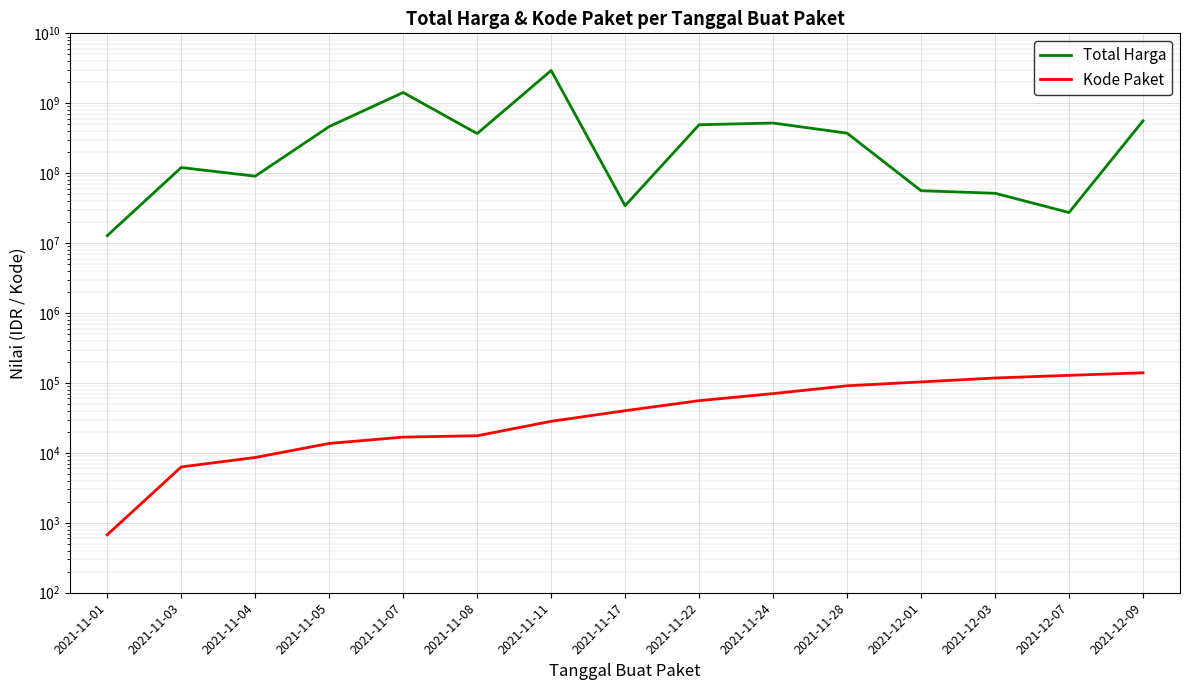

Rank the categories by Kode Paket value from lowest to highest.

2021-11-01, 2021-11-03, 2021-11-04, 2021-11-05, 2021-11-07, 2021-11-08, 2021-11-11, 2021-11-17, 2021-11-22, 2021-11-24, 2021-11-28, 2021-12-01, 2021-12-03, 2021-12-07, 2021-12-09